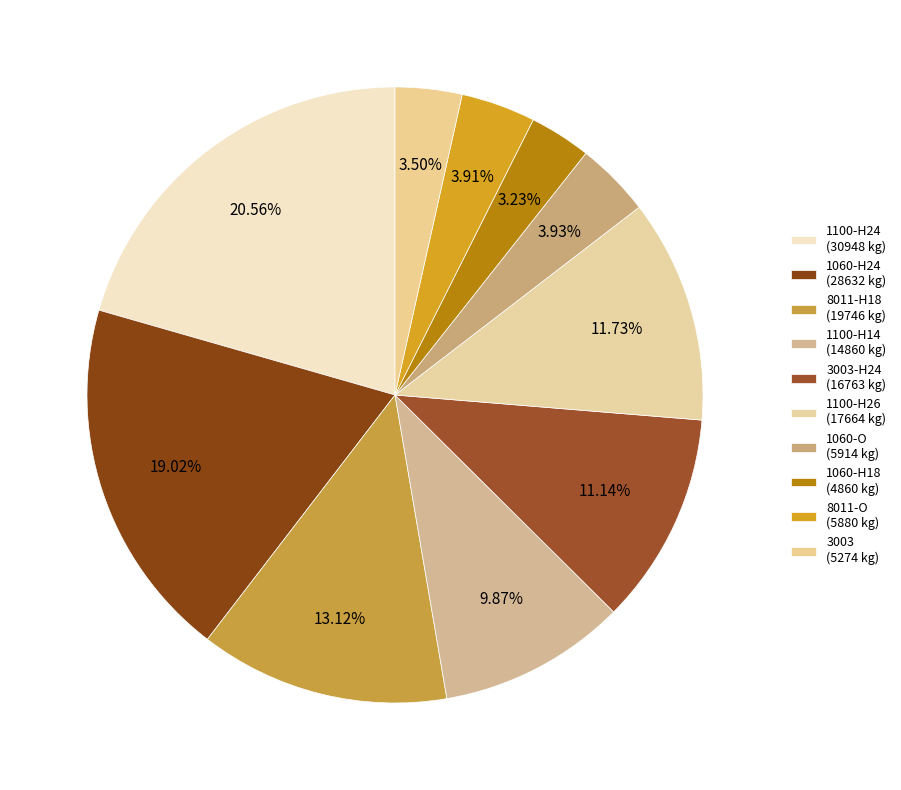

Count the number of slices in the pie.

10